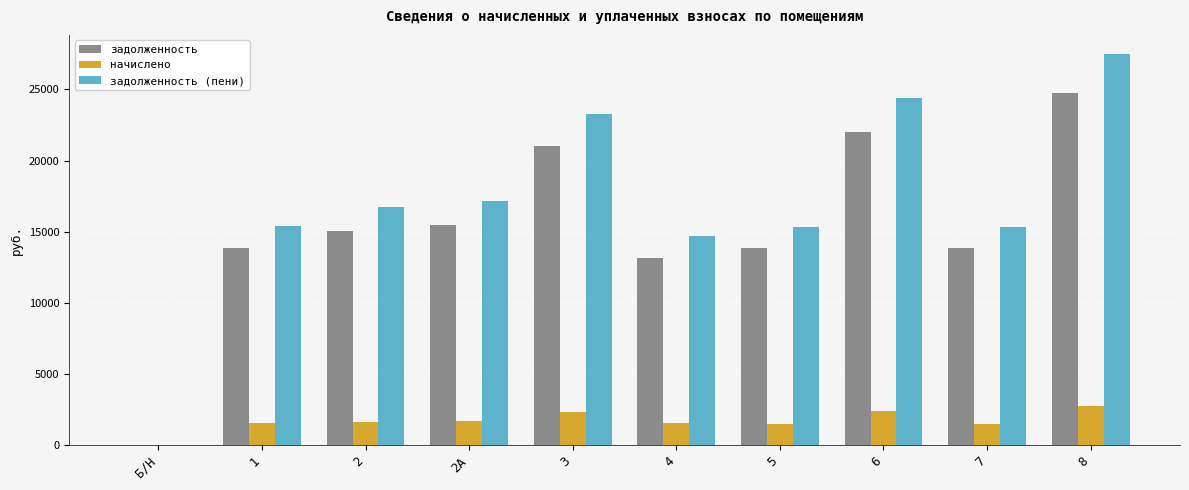

What is the difference between the задолженность values at 2 and Б/Н?

15060.0